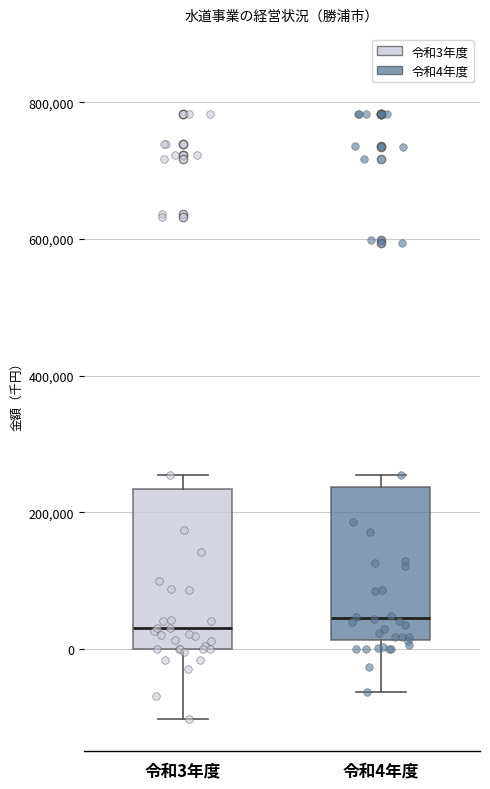

Reading left to right, read every box against the y-axis: the position of its median line, the range the box covers, and the ends of its whiskers. The values are not printed on the chart, so give them approximately, as read against the axis.

令和3年度: median 40000, box 0 to 240000, whiskers -100000 to 260000
令和4年度: median 40000, box 20000 to 240000, whiskers -60000 to 260000